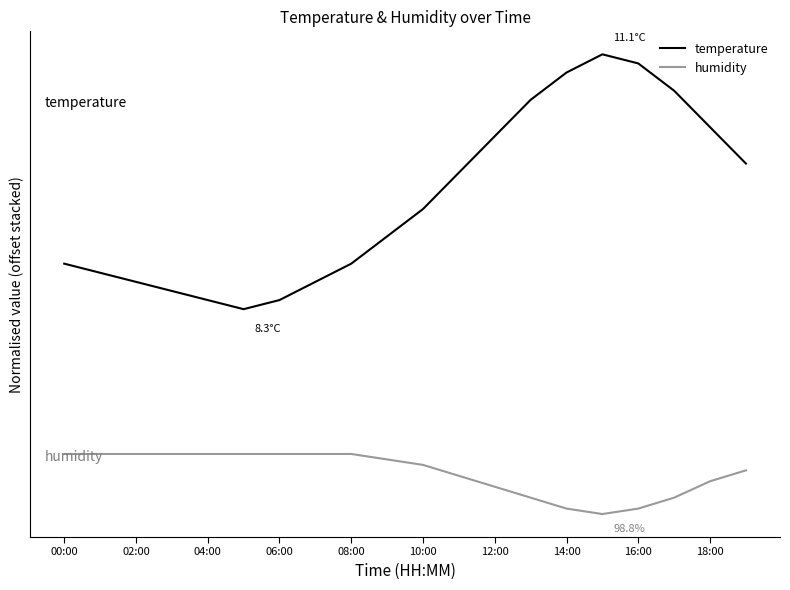

Does the chart have visible grid lines?

No